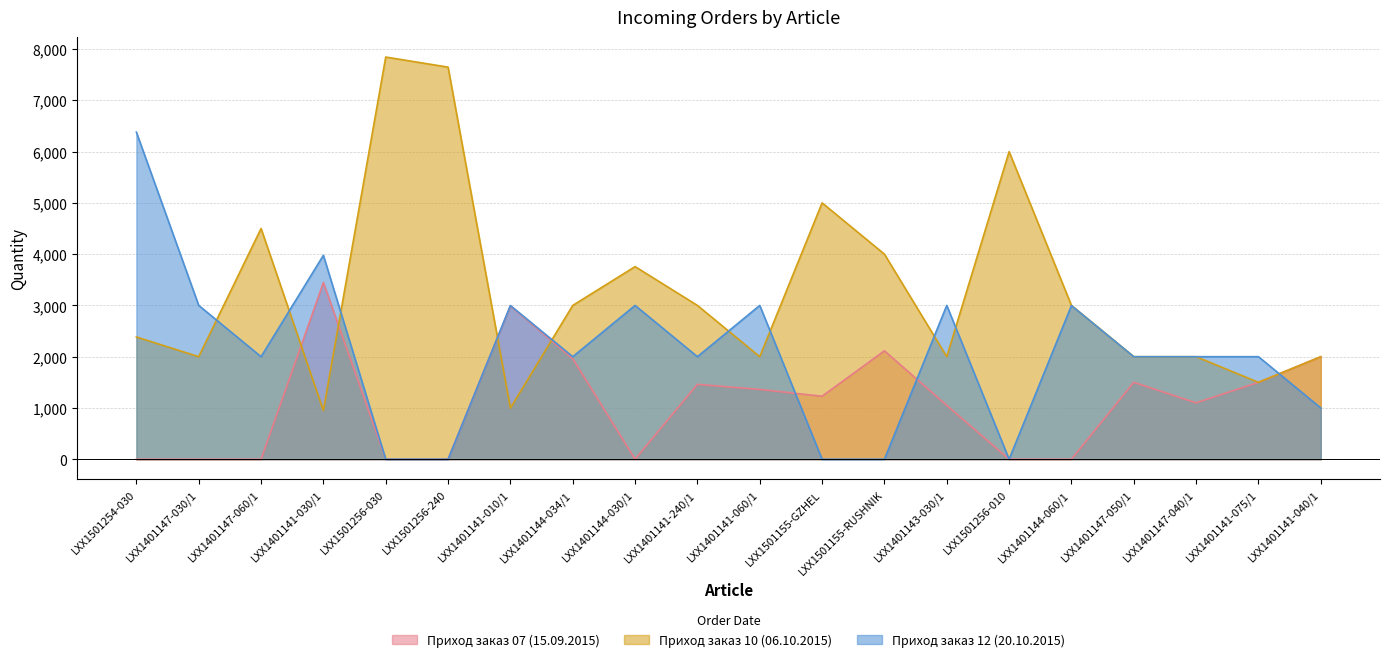

At how many categories does at least one series exceed 5926?

4